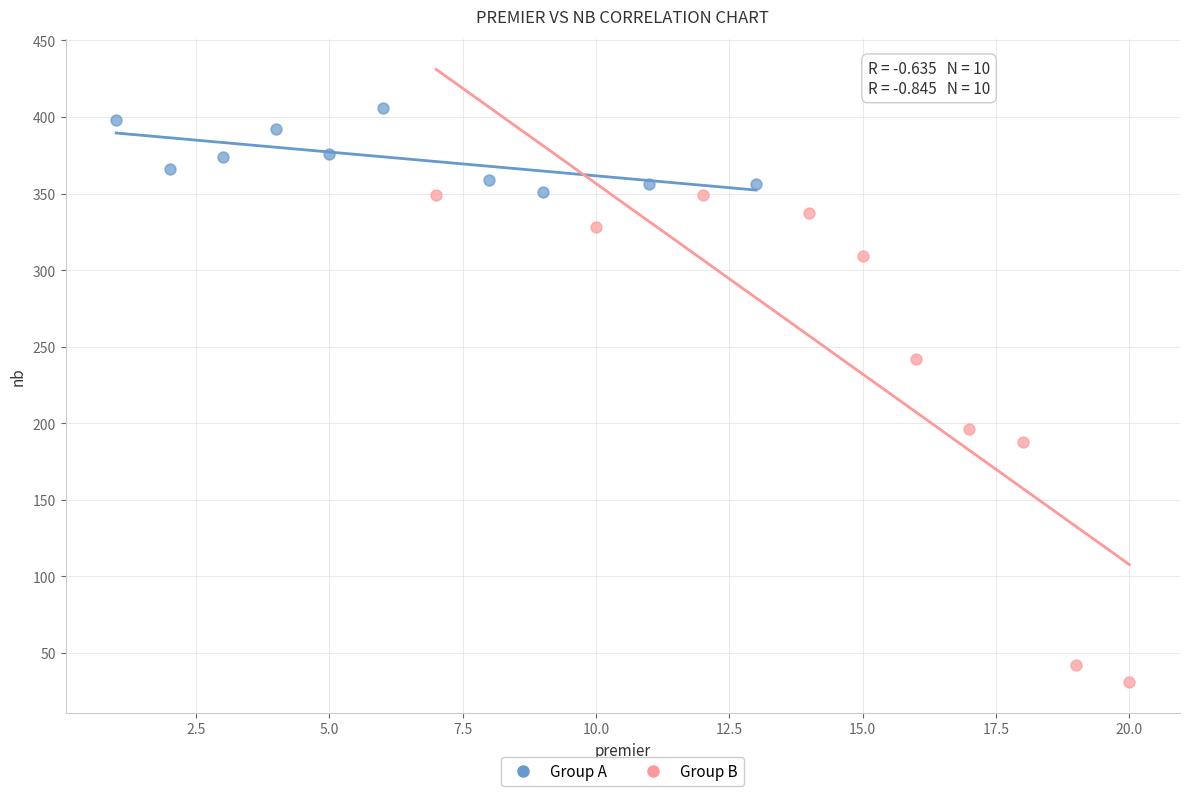

Which series has the widest spread of Y values?

Group B